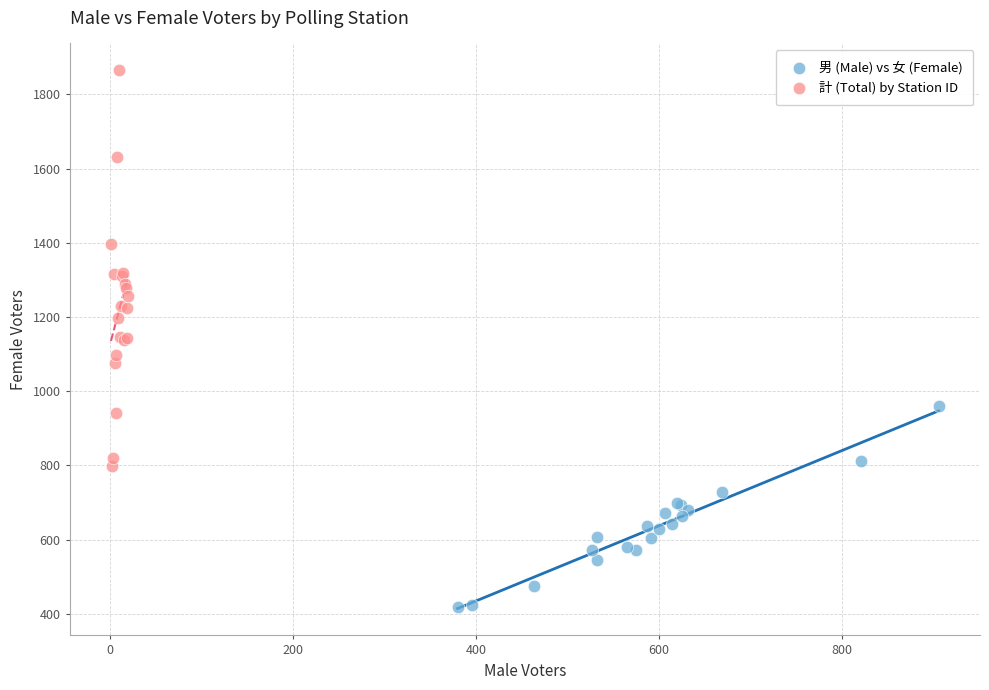

Which series has the largest Y range (max minus min)?

計 (Total) by Station ID